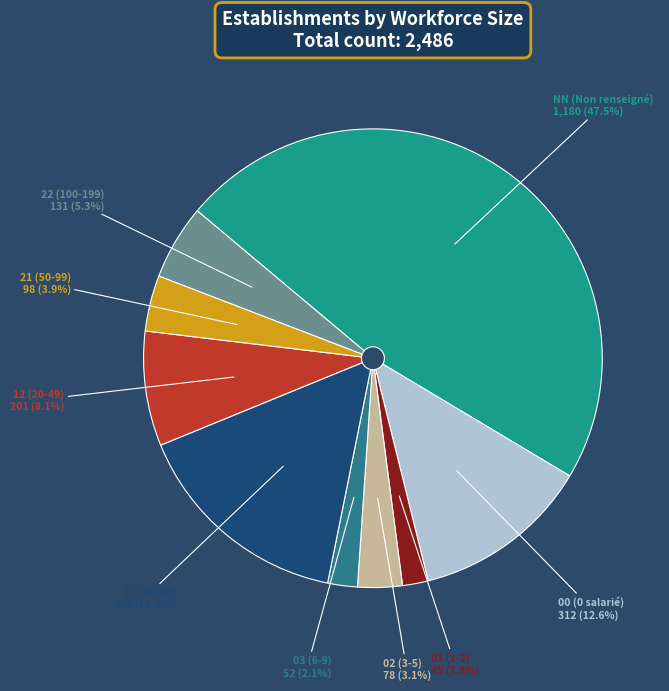

To the nearest percent, what percentage of the pie is 02?

3%